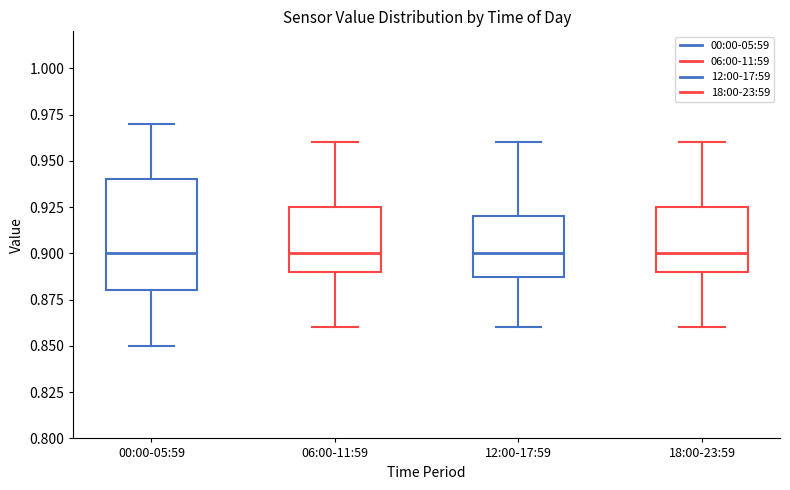

Reading left to right, transcribe this box plot: for each box, give where its median line is, the range the box spans, and where its two whiskers end, as read against the y-axis. The values are not printed on the chart, so give them approximately, as read against the axis.

00:00-05:59: median 0.900, box 0.880 to 0.940, whiskers 0.850 to 0.970
06:00-11:59: median 0.900, box 0.890 to 0.925, whiskers 0.860 to 0.960
12:00-17:59: median 0.900, box 0.890 to 0.920, whiskers 0.860 to 0.960
18:00-23:59: median 0.900, box 0.890 to 0.925, whiskers 0.860 to 0.960